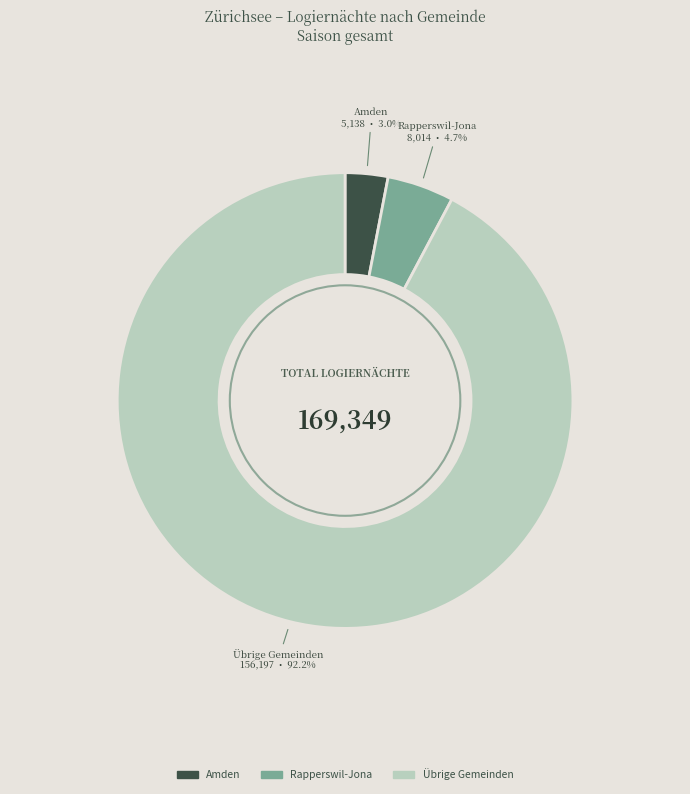

Does Übrige Gemeinden account for over 50% of the chart?

Yes